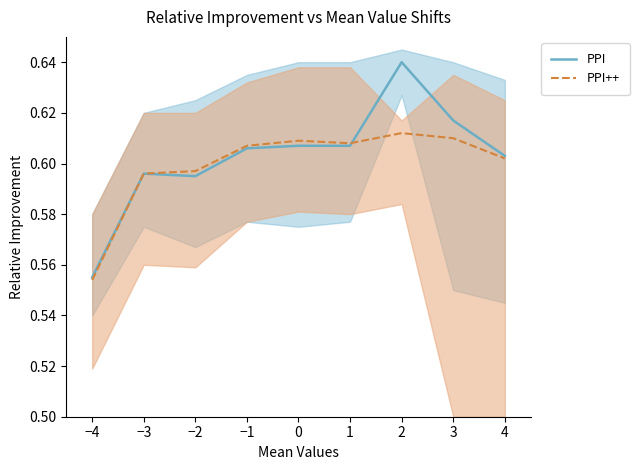

True or false: PPI++ has a value of 0.6 at −1.

True